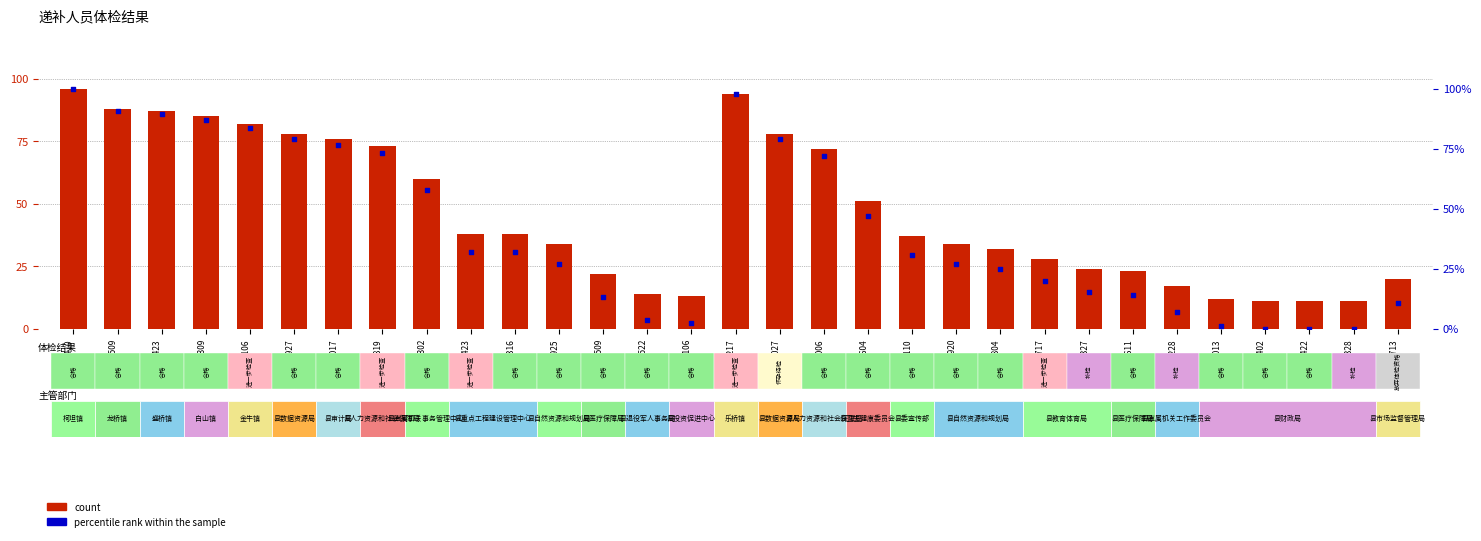

What are all the series names shown in the legend?

count, percentile rank within the sample